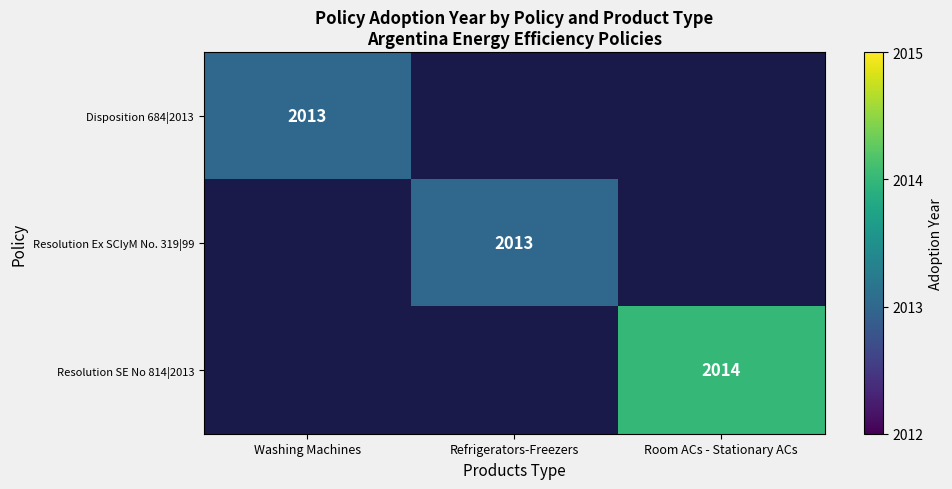

Is it true that Disposition 684|2013 equals 3247 at Washing Machines?

False